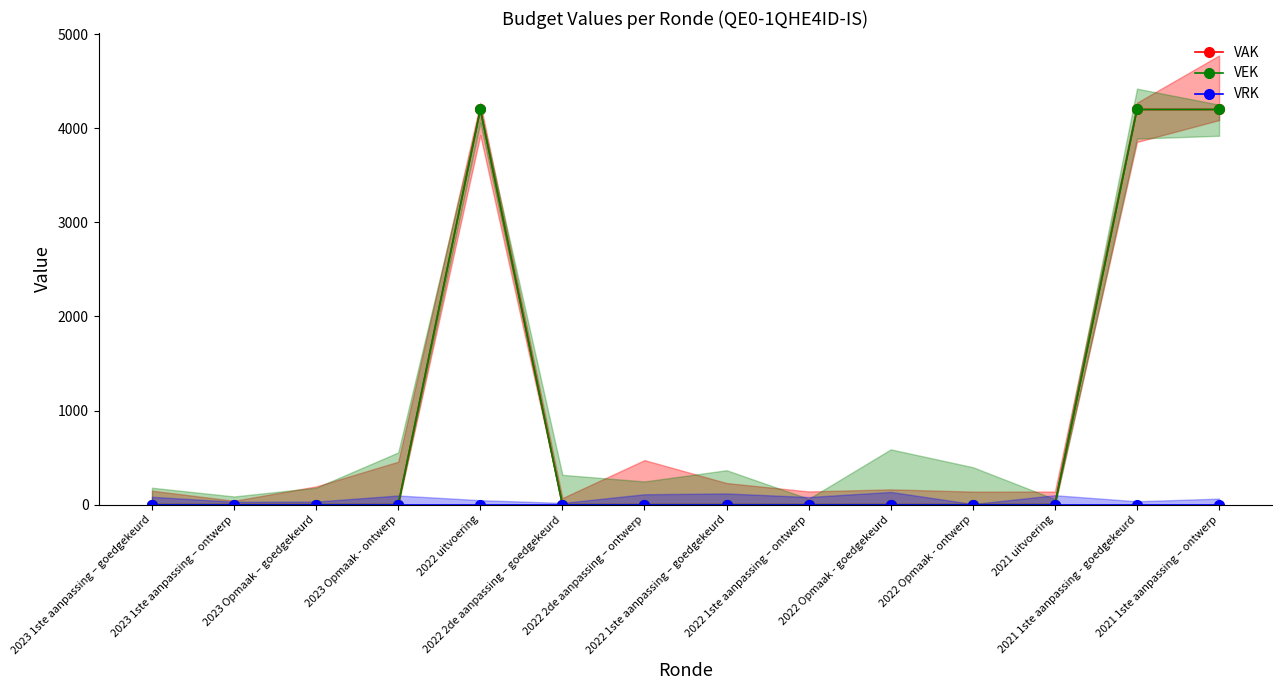

Rank the series by their maximum value, from highest to lowest.

VAK, VEK, VRK